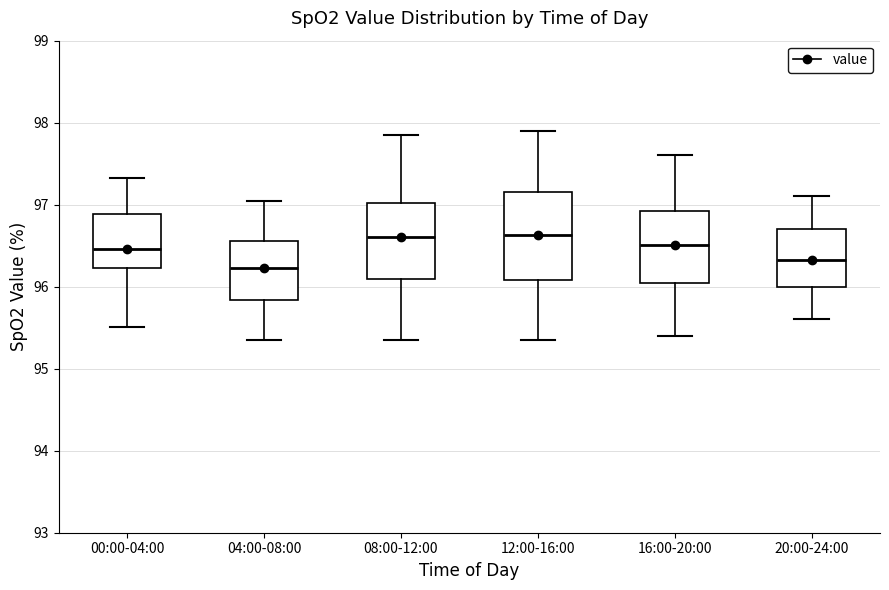

Reading left to right, transcribe this box plot: for each box, give where its median line is, the range the box spans, and where its two whiskers end, as read against the y-axis. The values are not printed on the chart, so give them approximately, as read against the axis.

00:00-04:00: median 96.5, box 96.2 to 96.9, whiskers 95.5 to 97.3
04:00-08:00: median 96.2, box 95.8 to 96.6, whiskers 95.4 to 97.1
08:00-12:00: median 96.6, box 96.1 to 97.0, whiskers 95.4 to 97.9
12:00-16:00: median 96.6, box 96.1 to 97.2, whiskers 95.4 to 97.9
16:00-20:00: median 96.5, box 96.0 to 96.9, whiskers 95.4 to 97.6
20:00-24:00: median 96.3, box 96.0 to 96.7, whiskers 95.6 to 97.1